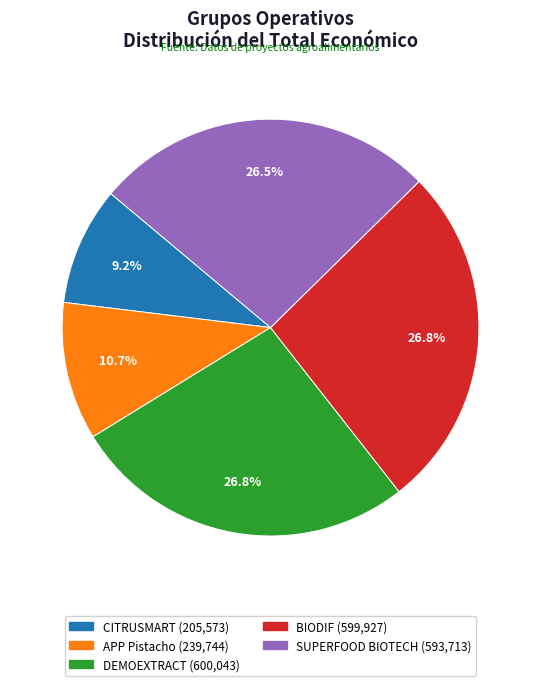

Which slice is the smallest?

CITRUSMART